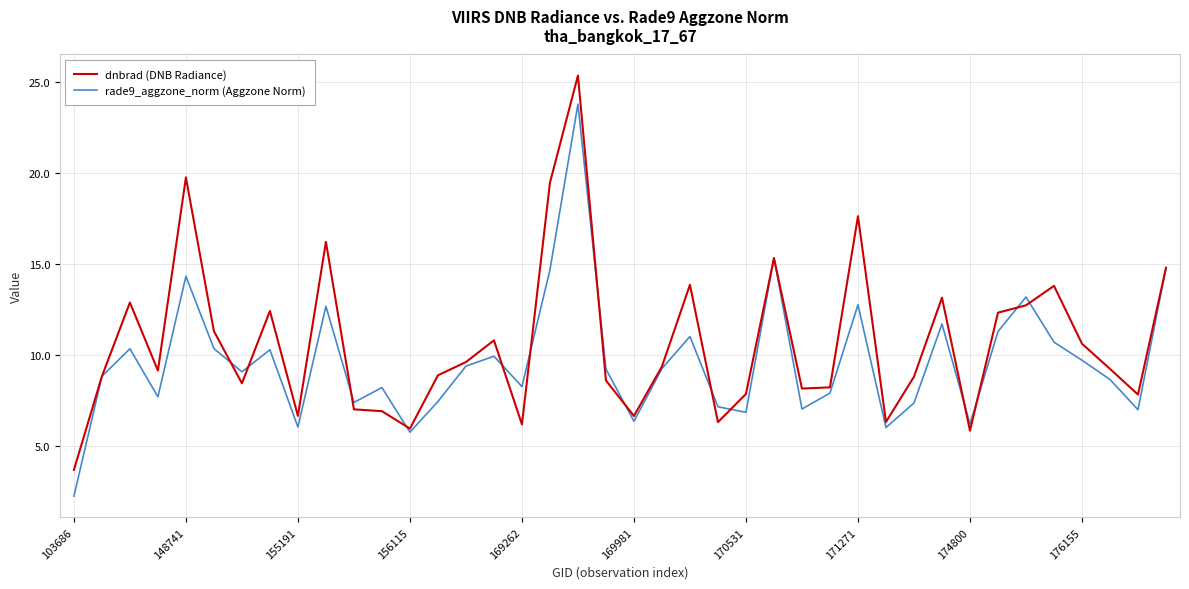

Which series has the largest total across all categories?

dnbrad (DNB Radiance)